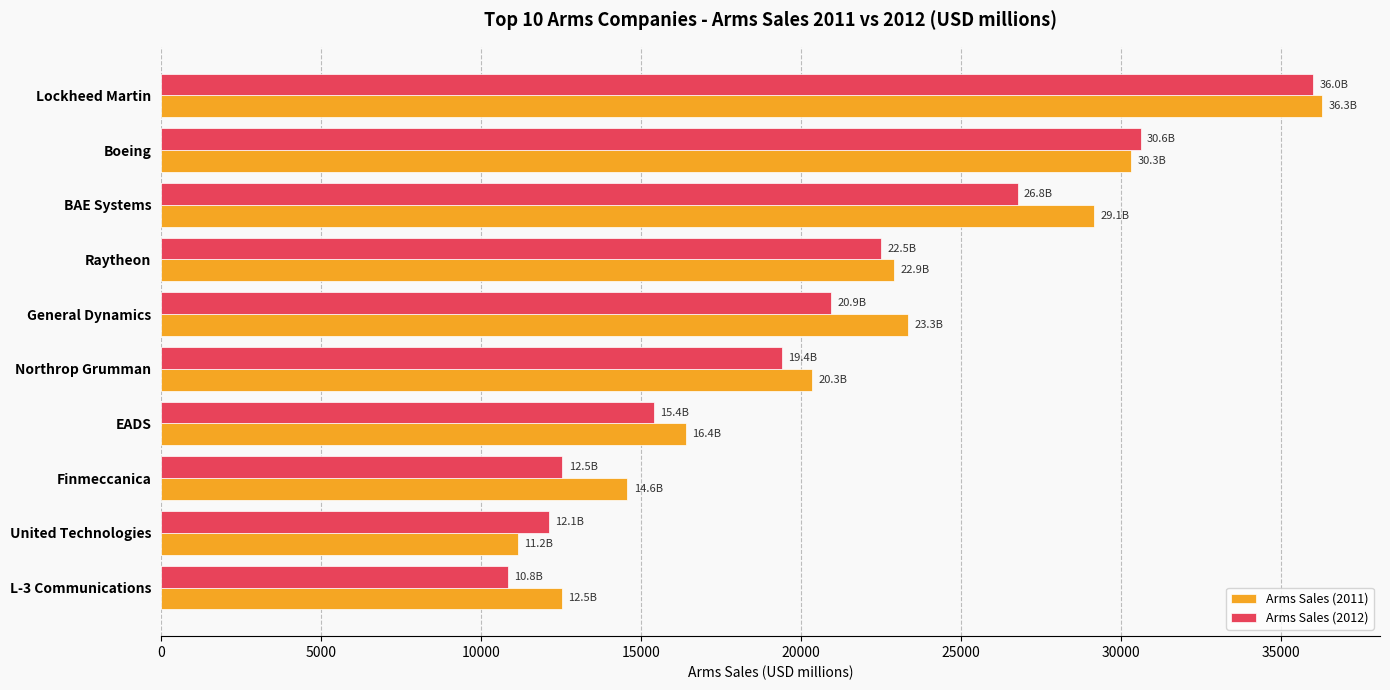

The value of Arms Sales (2012) at General Dynamics is 11429. True or false?

False